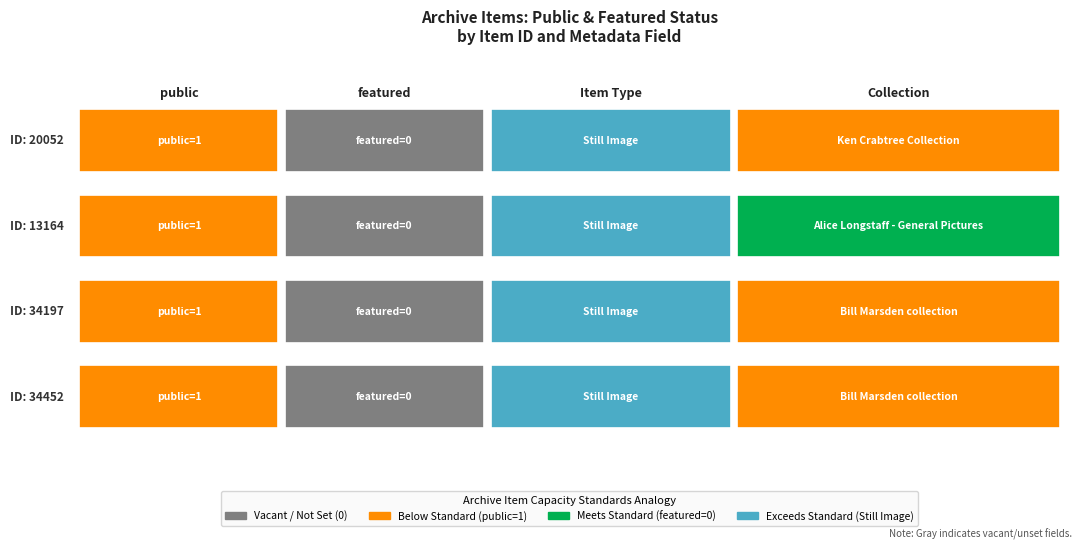

What is the maximum value shown in the chart?

1